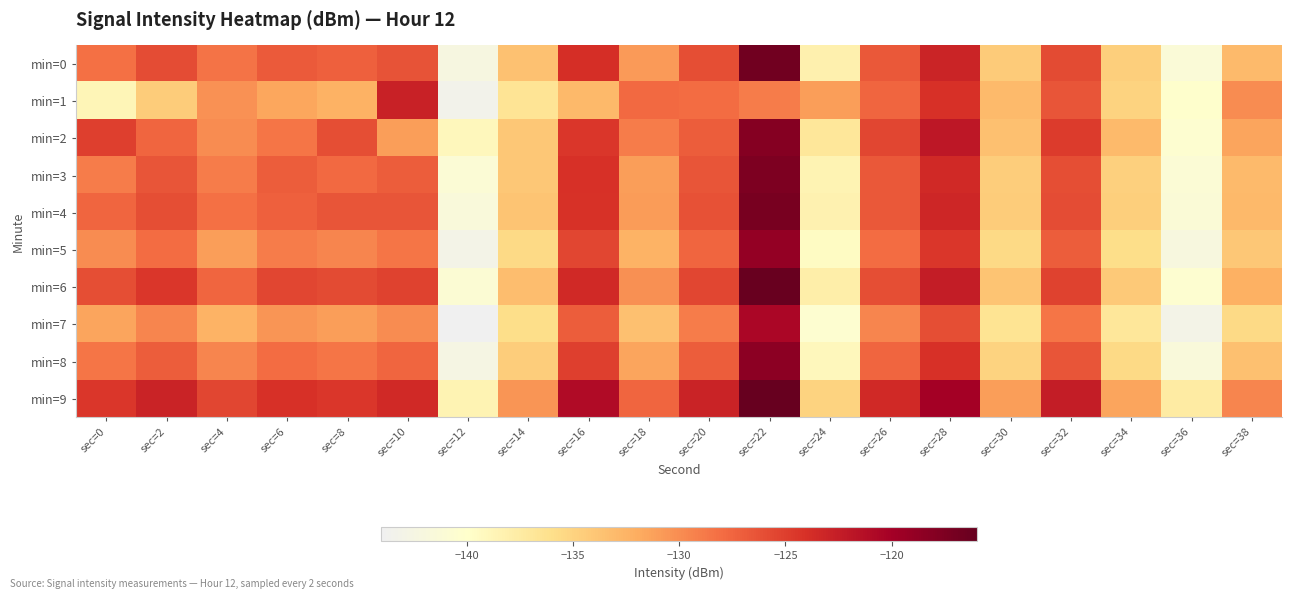

At which category is the sum across all series the highest?

sec=22